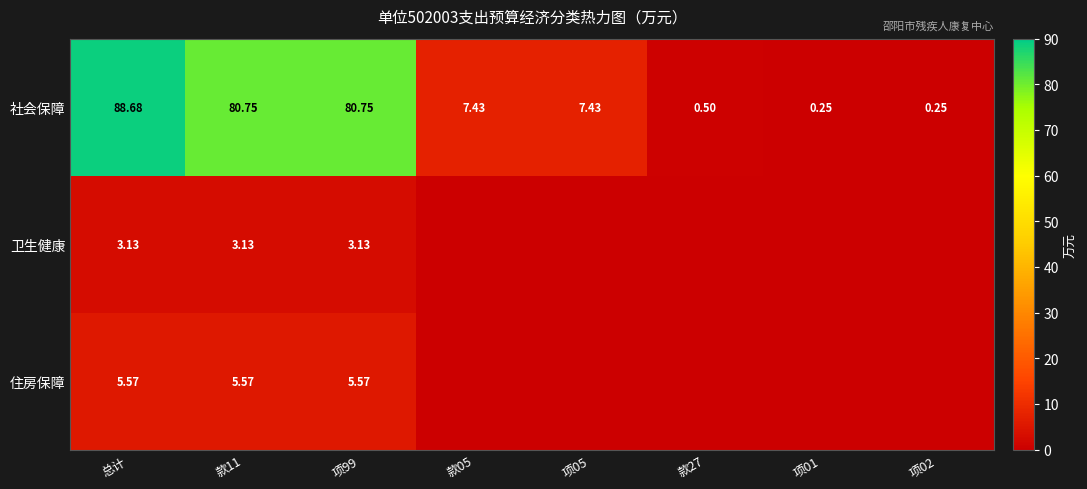

Is the value of 社会保障 at 项01 greater than the value of 卫生健康 at 总计?

No